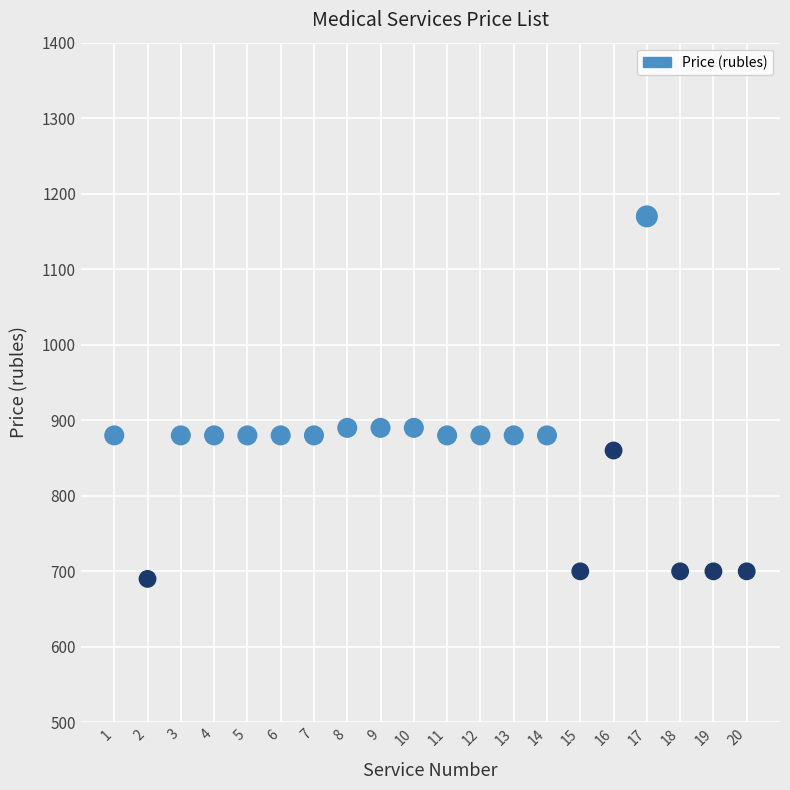

What is the range of Y values (max minus min)?

480